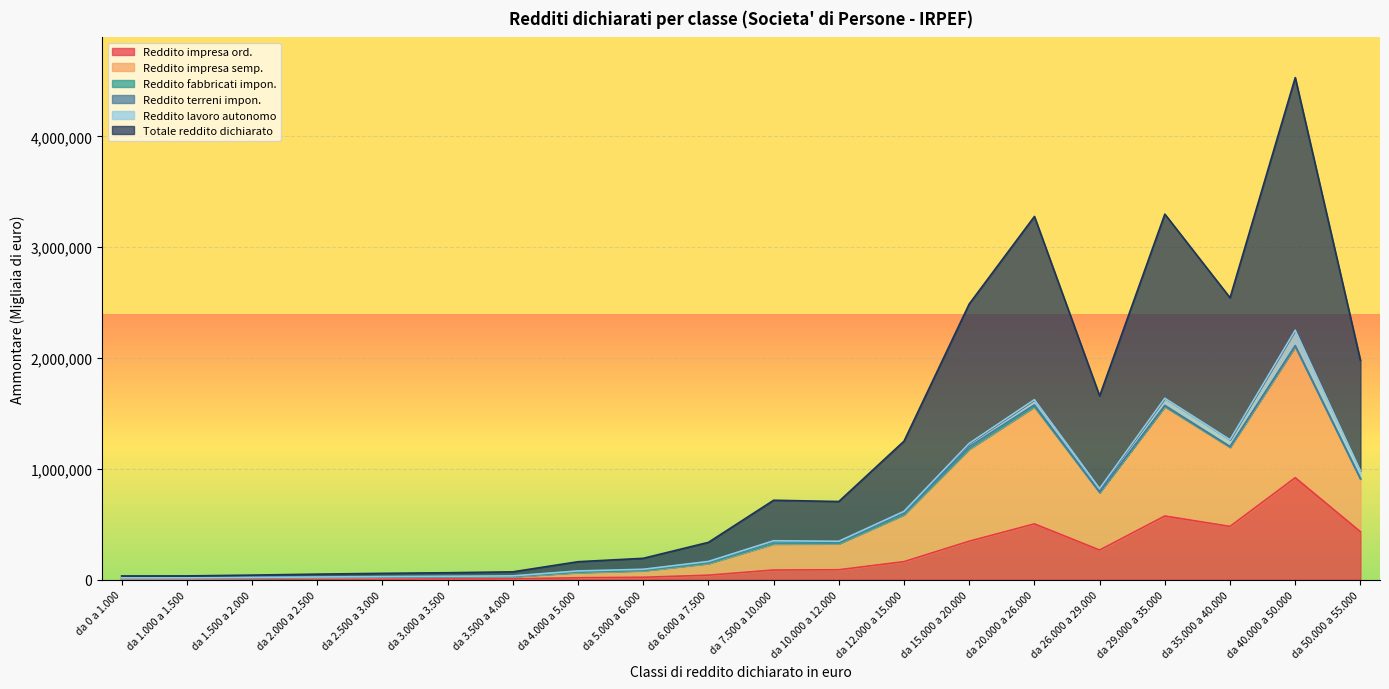

True or false: Totale reddito dichiarato and Reddito impresa ord. intersect in this chart.

False